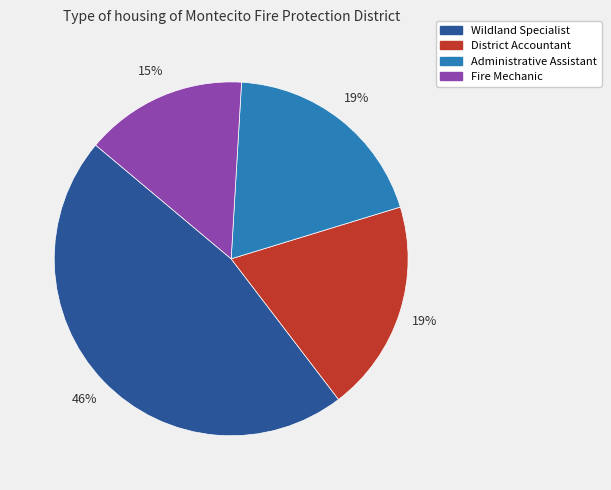

Which has a higher value, Wildland Specialist or Fire Mechanic?

Wildland Specialist